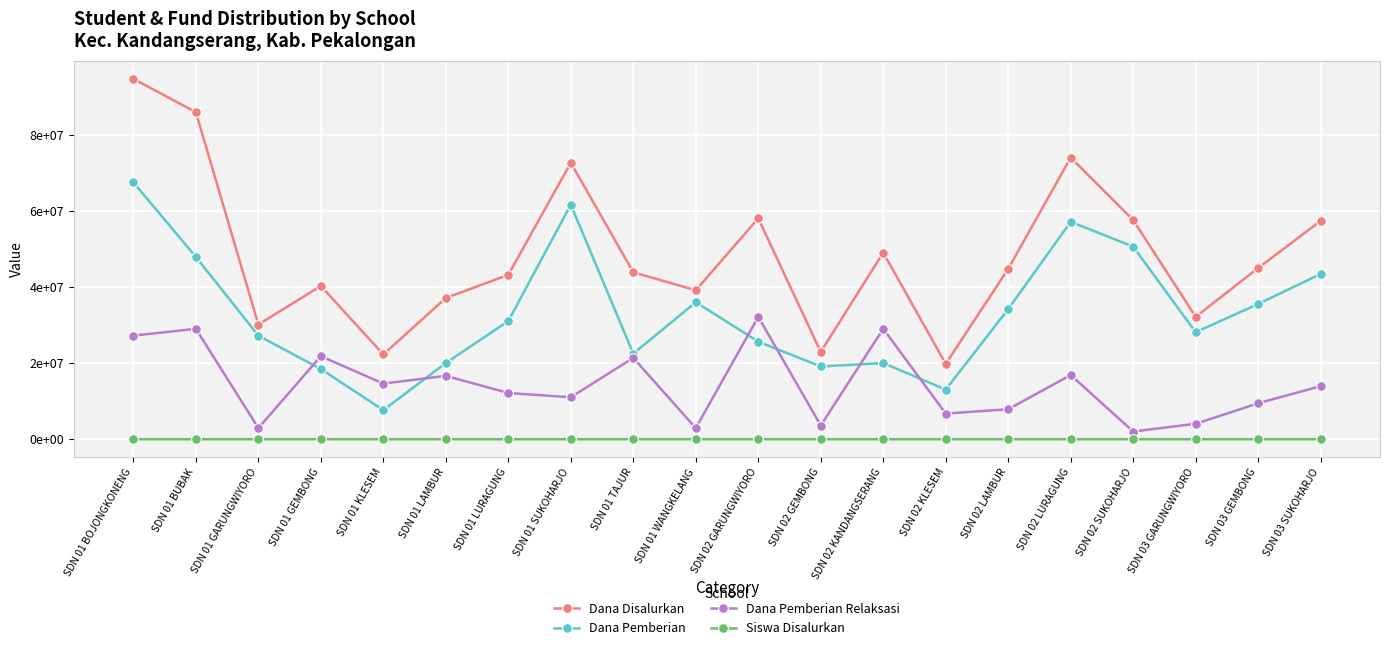

True or false: Dana Pemberian and Siswa Disalurkan cross at least once.

False